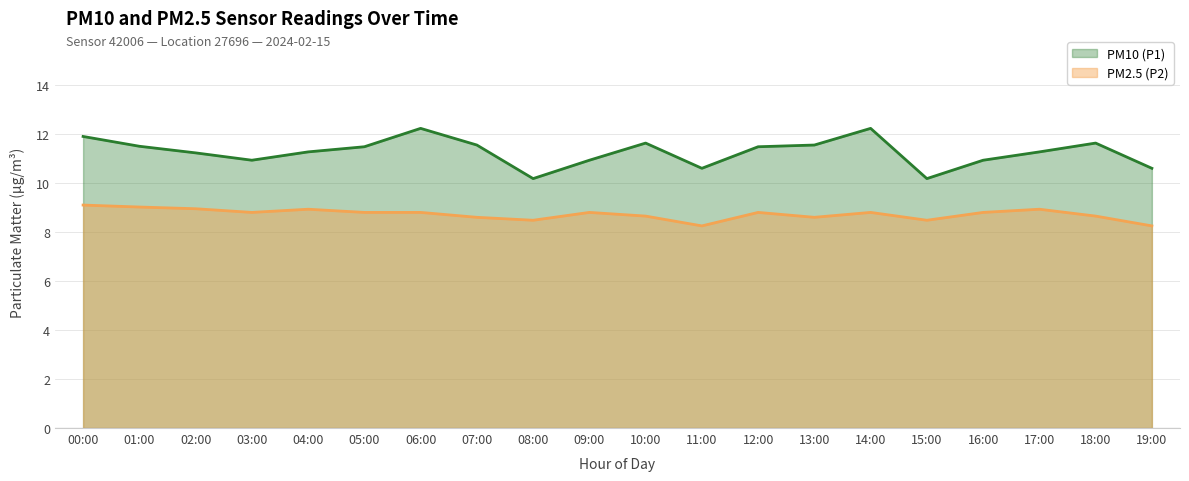

At which category does PM10 (P1) reach its first local peak?

06:00